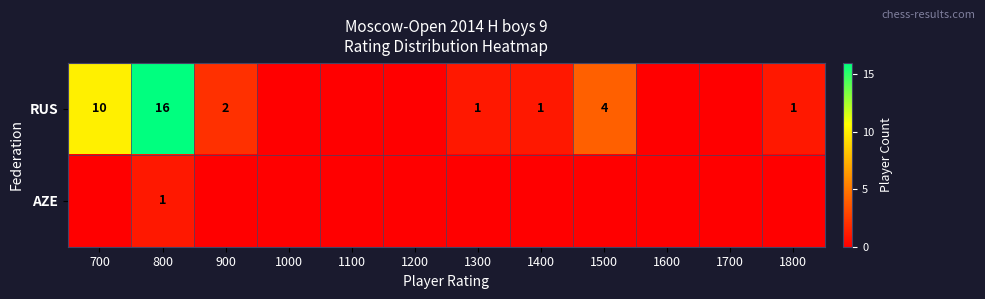

At 800, list the series in order from smallest to largest.

AZE, RUS